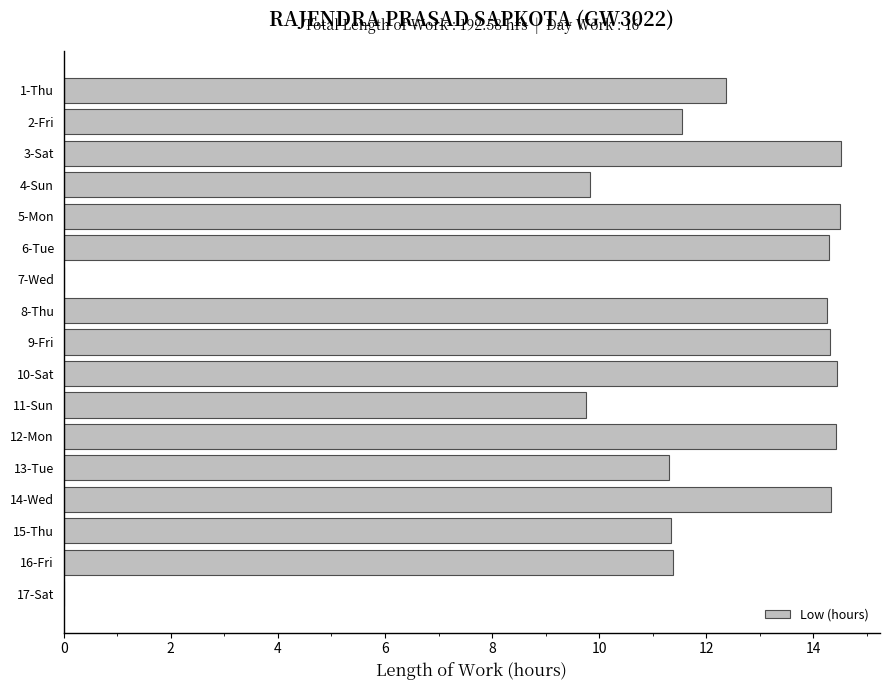

Between 9-Fri and 11-Sun, which is larger?

9-Fri